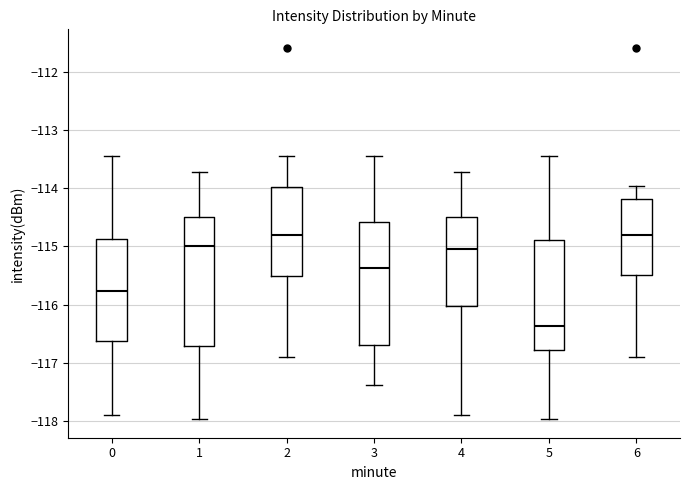

Reading left to right, transcribe this box plot: for each box, give where its median line is, the range the box spans, and where its two whiskers end, as read against the y-axis. The values are not printed on the chart, so give them approximately, as read against the axis.

0: median -115.8, box -116.6 to -114.9, whiskers -117.9 to -113.4
1: median -115.0, box -116.7 to -114.5, whiskers -118.0 to -113.7
2: median -114.8, box -115.5 to -114.0, whiskers -116.9 to -113.4
3: median -115.4, box -116.7 to -114.6, whiskers -117.4 to -113.4
4: median -115.0, box -116.0 to -114.5, whiskers -117.9 to -113.7
5: median -116.4, box -116.8 to -114.9, whiskers -118.0 to -113.4
6: median -114.8, box -115.5 to -114.2, whiskers -116.9 to -114.0